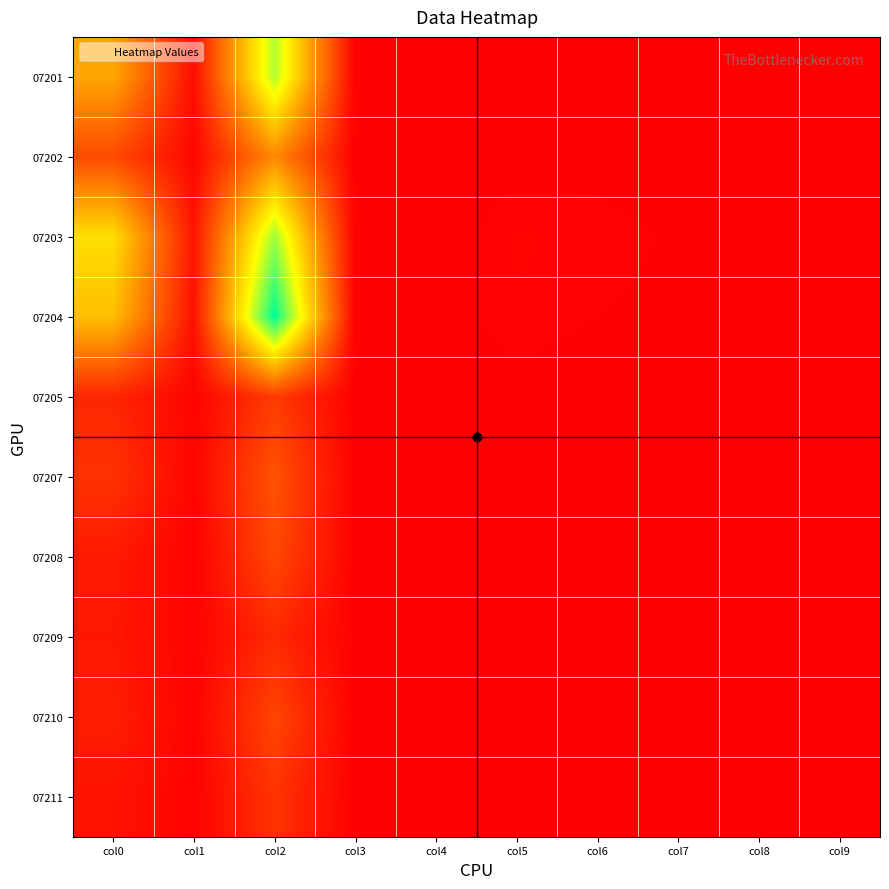

Reading left to right, extract all data points from this chart.

07201: col0=0.4	col1=0.0	col2=0.8	col3=0.0	col4=0.0	col5=0.0	col6=0.0	col7=0.0	col8=0.0	col9=0.0
07202: col0=0.2	col1=0.0	col2=0.4	col3=0.0	col4=0.0	col5=0.0	col6=0.0	col7=0.0	col8=0.0	col9=0.0
07203: col0=0.6	col1=0.1	col2=0.8	col3=0.0	col4=0.0	col5=0.0	col6=0.0	col7=0.0	col8=0.0	col9=0.0
07204: col0=0.5	col1=0.0	col2=1.0	col3=0.0	col4=0.0	col5=0.0	col6=0.0	col7=0.0	col8=0.0	col9=0.0
07205: col0=0.1	col1=0.0	col2=0.2	col3=0.0	col4=0.0	col5=0.0	col6=0.0	col7=0.0	col8=0.0	col9=0.0
07207: col0=0.1	col1=0.0	col2=0.2	col3=0.0	col4=0.0	col5=0.0	col6=0.0	col7=0.0	col8=0.0	col9=0.0
07208: col0=0.1	col1=0.0	col2=0.2	col3=0.0	col4=0.0	col5=0.0	col6=0.0	col7=0.0	col8=0.0	col9=0.0
07209: col0=0.1	col1=0.0	col2=0.1	col3=0.0	col4=0.0	col5=0.0	col6=0.0	col7=0.0	col8=0.0	col9=0.0
07210: col0=0.1	col1=0.0	col2=0.2	col3=0.0	col4=0.0	col5=0.0	col6=0.0	col7=0.0	col8=0.0	col9=0.0
07211: col0=0.0	col1=0.0	col2=0.1	col3=0.0	col4=0.0	col5=0.0	col6=0.0	col7=0.0	col8=0.0	col9=0.0